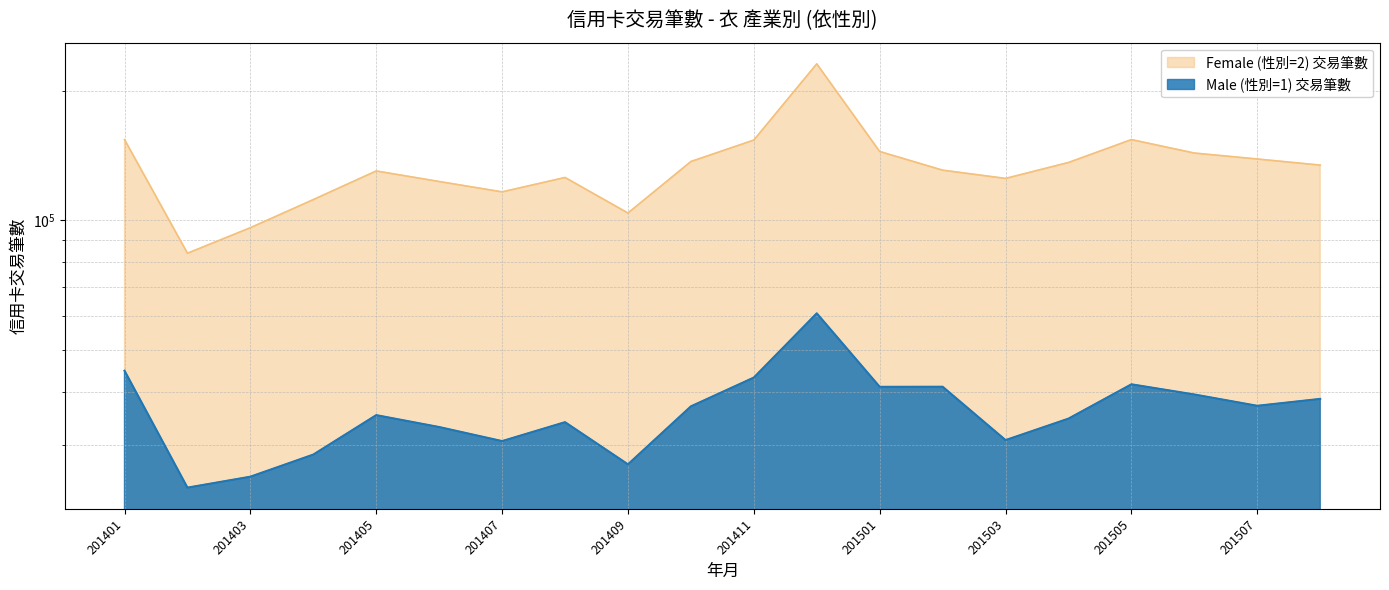

What is the value of the Male (性別=1) 交易筆數 point at the 12th from the left?

60777